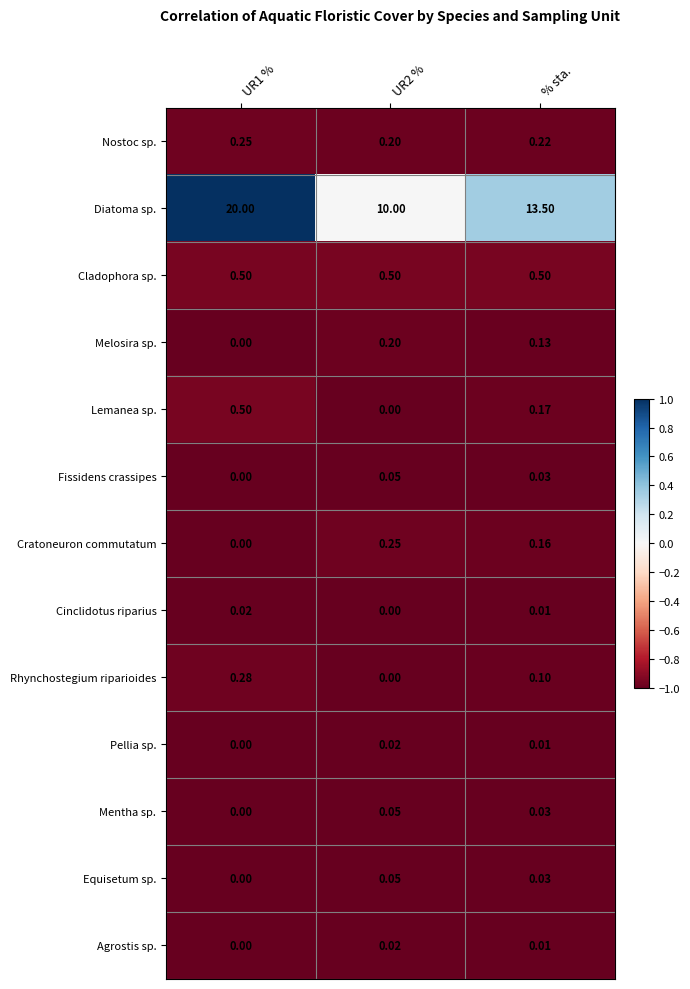

Which series has the widest spread of values?

Diatoma sp.